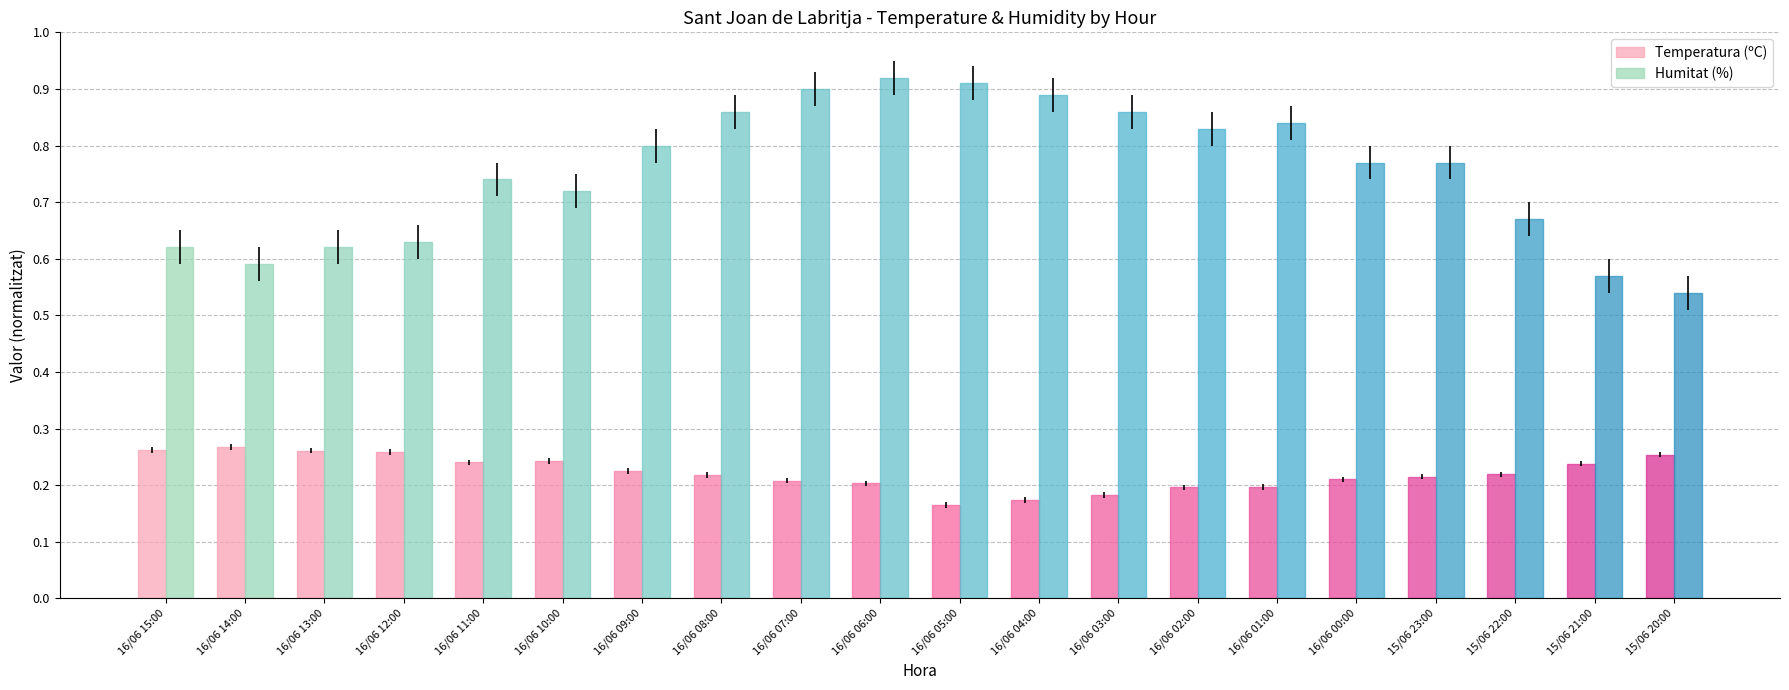

Count the Humitat (%) values in the range 0 to 1.

20